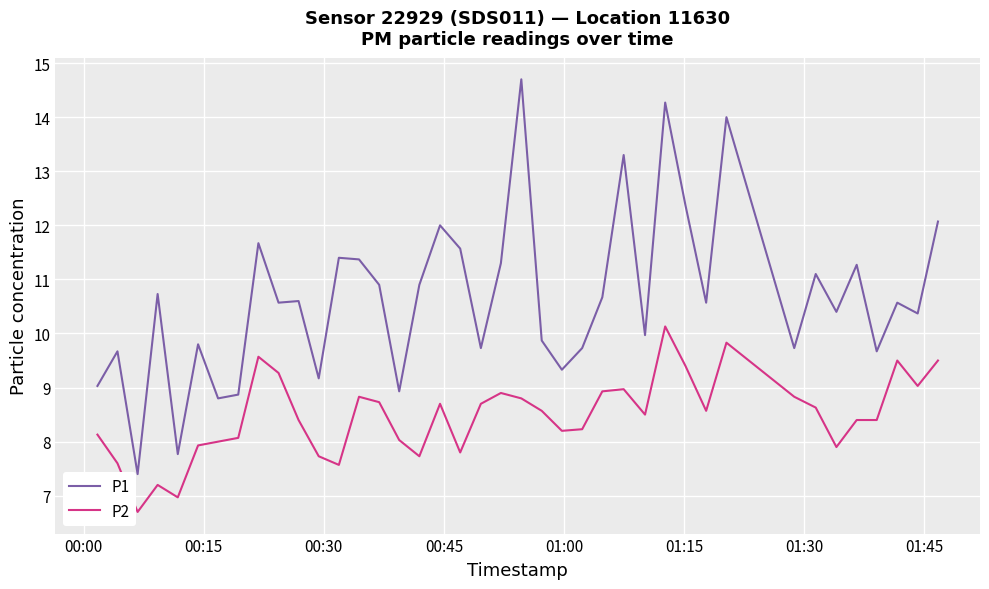

What is the difference between the maximum and minimum values in the P1 series?

7.3